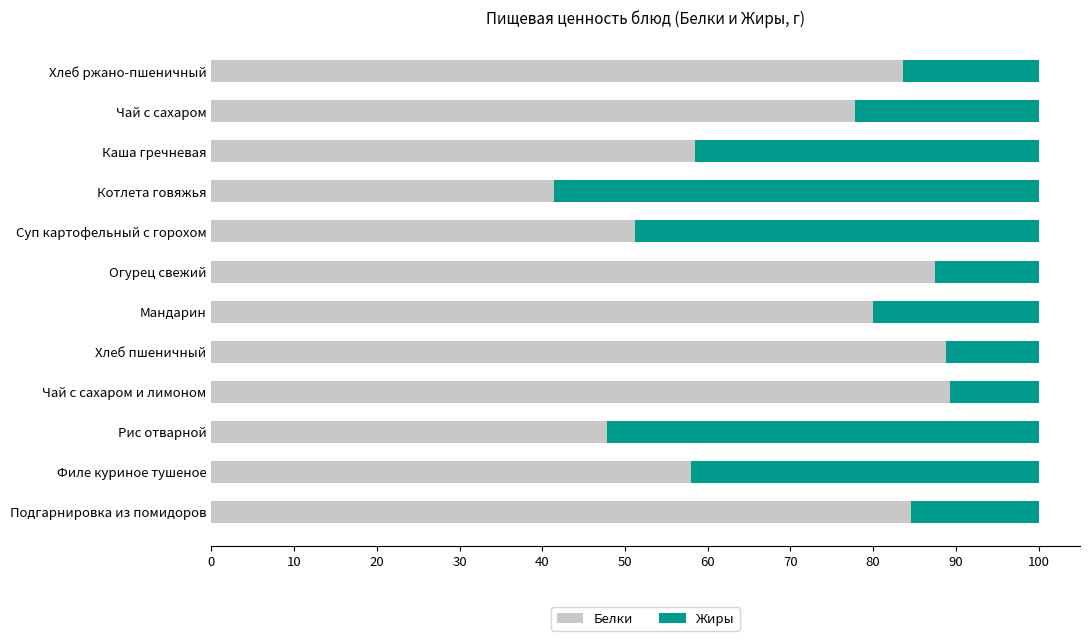

What is the total value across all series at Чай с сахаром?

100.0